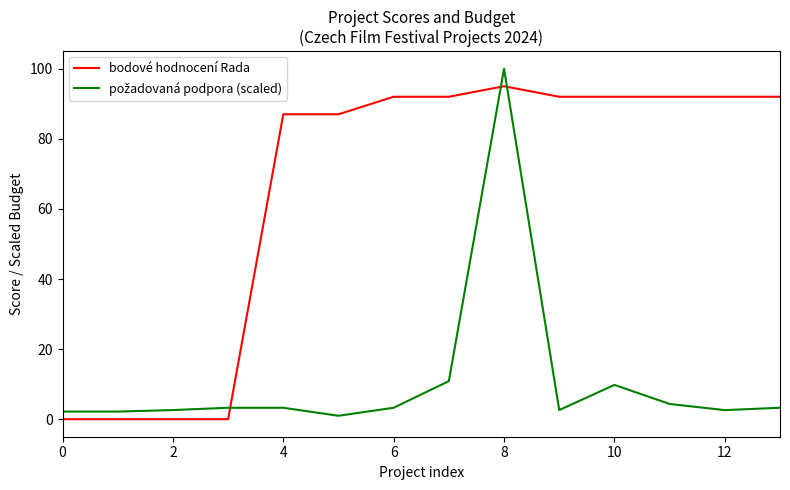

Which series has the largest total across all categories?

bodové hodnocení Rada